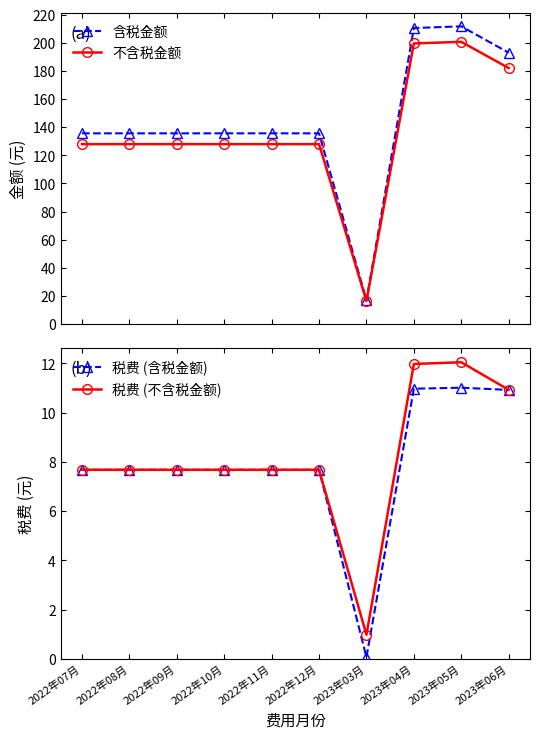

In 不含税金额, how many points are higher than both neighbors (excluding endpoints)?

1